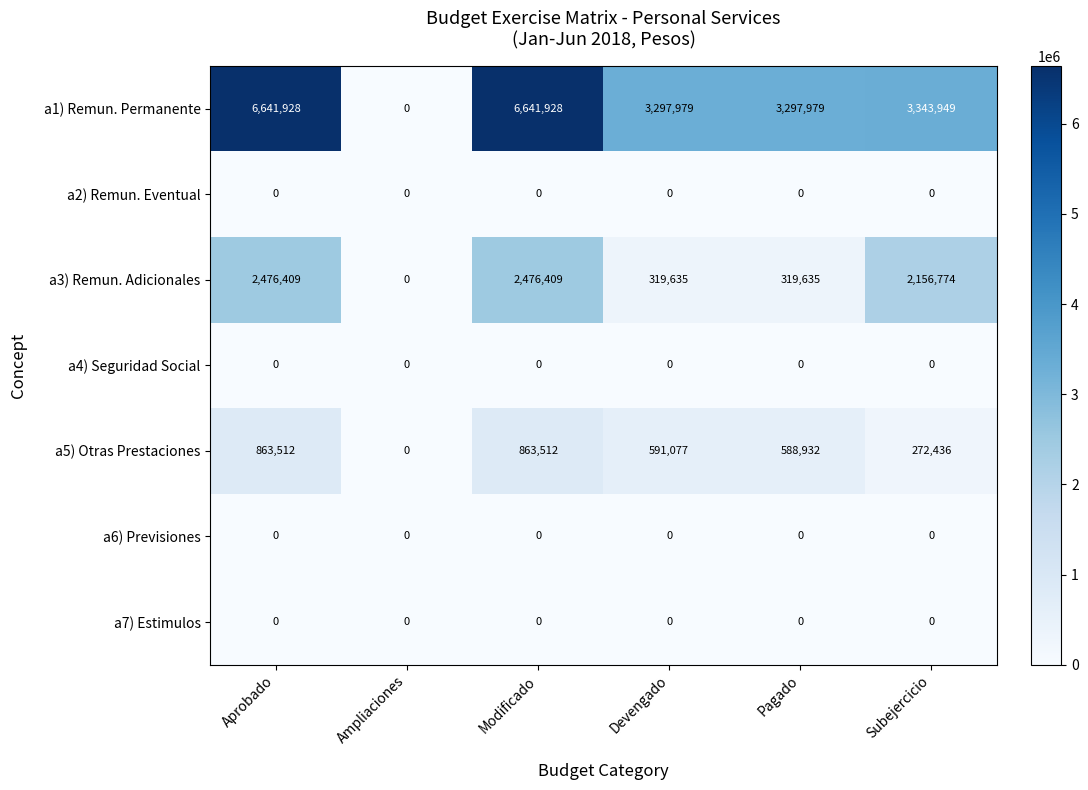

Between Aprobado and Pagado, which series saw the biggest shift?

a1) Remun. Permanente